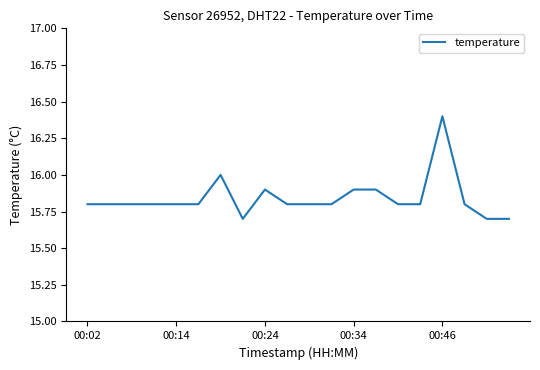

What is the minimum value shown in the chart?

15.7